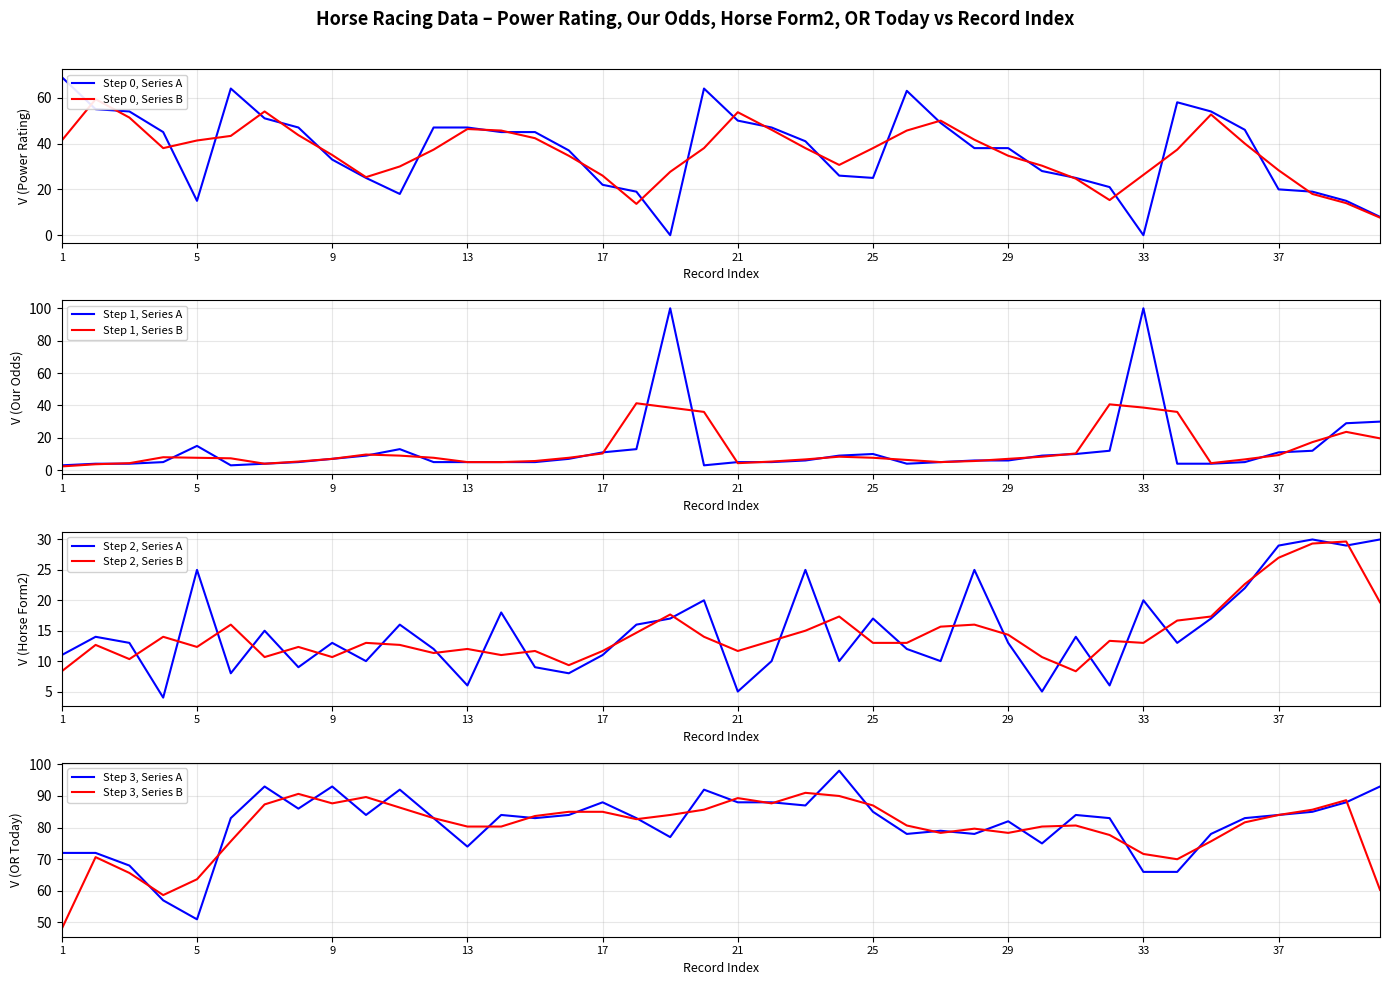

Which label corresponds to the smallest value in the chart?

19